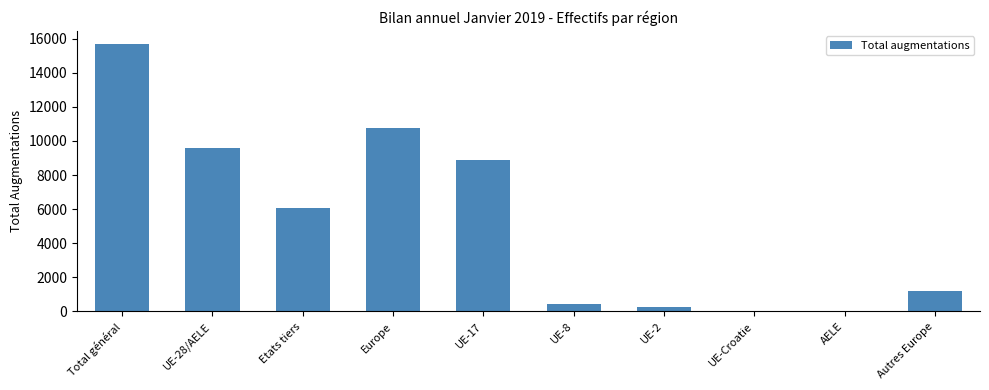

What is the greatest value displayed?

15674